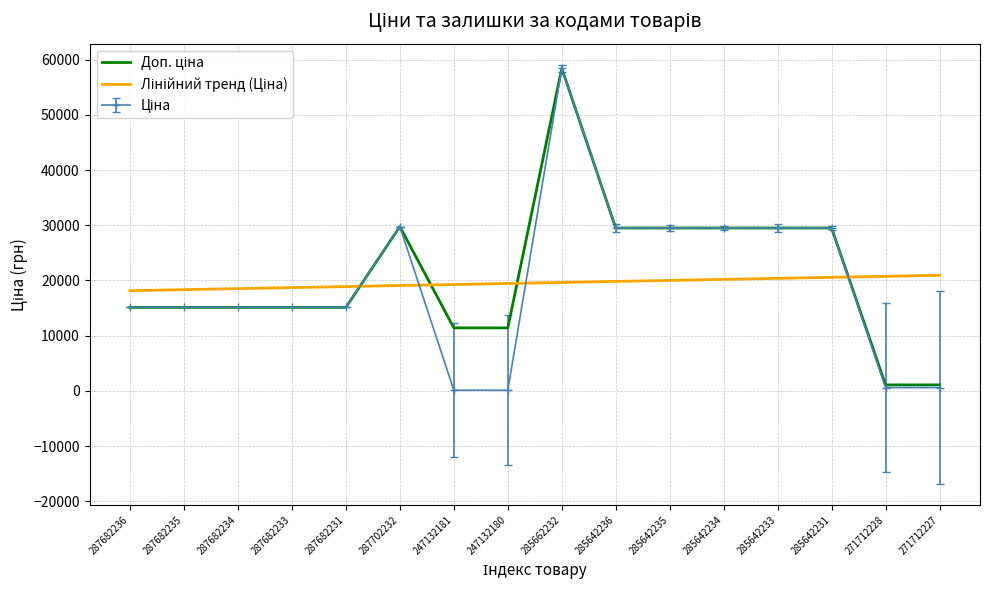

What is the maximum value shown in the chart?

58426.5